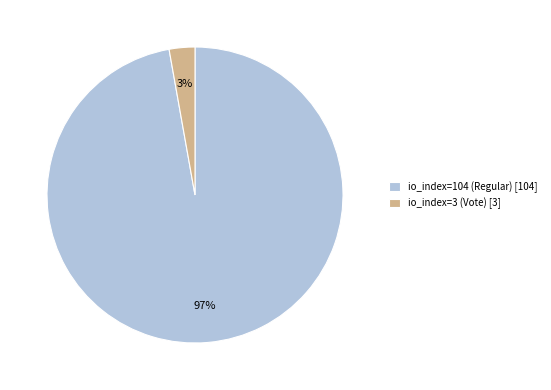

The io_index=104 (Regular) [104] slice represents 90% of the pie. True or false?

False